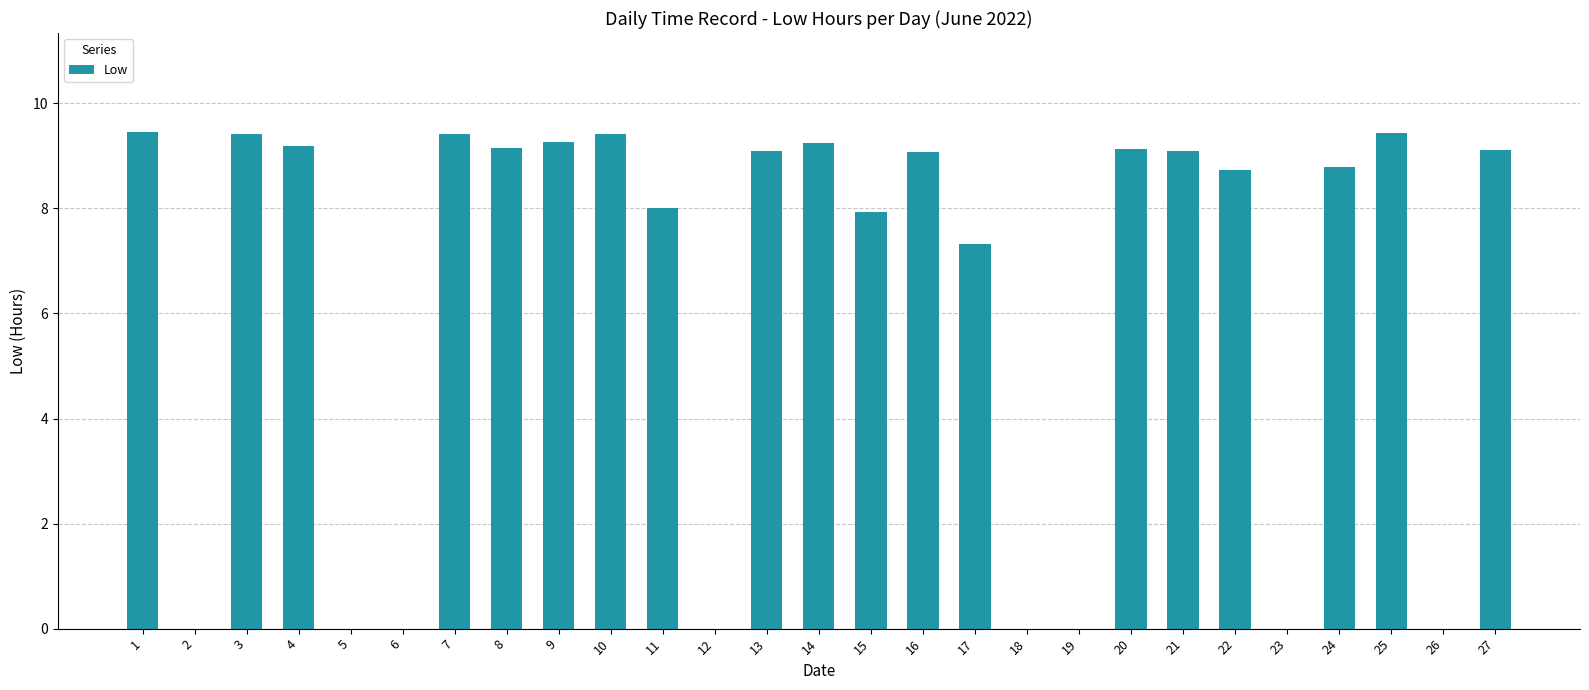

Where is the data nearest to the value 4?

17